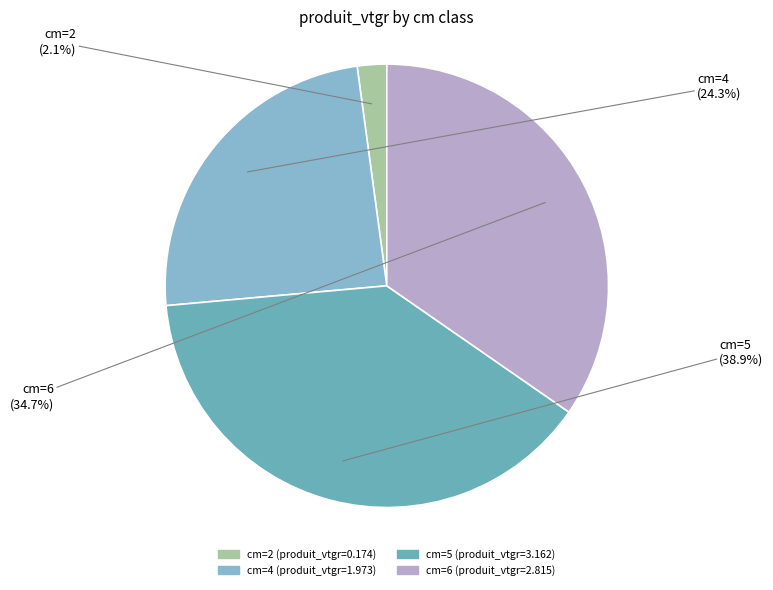

What percentage is the cm=6 slice, to the nearest percent?

35%